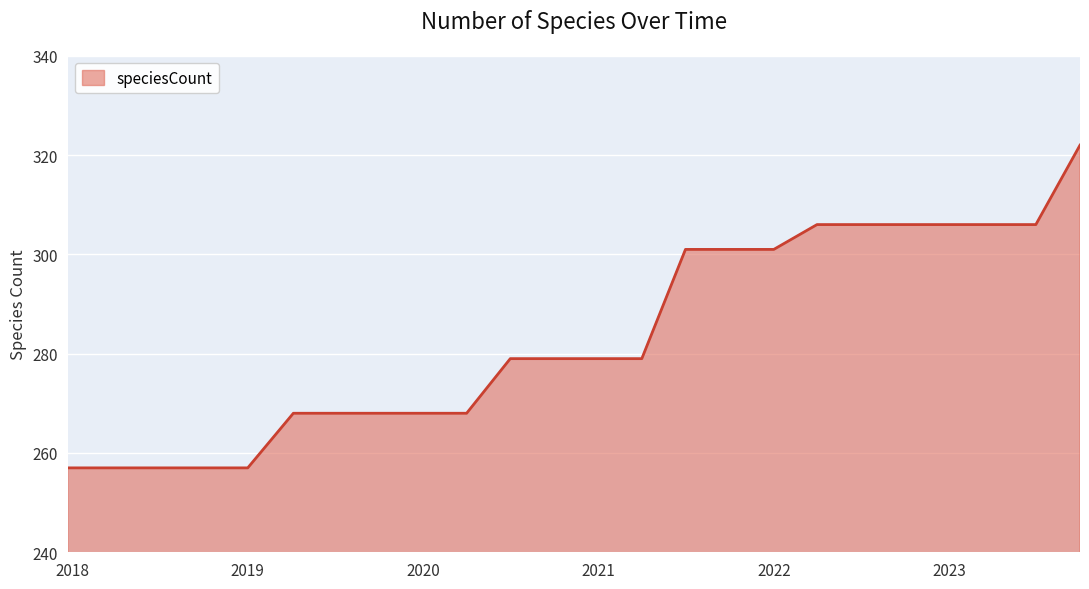

What is the maximum value shown in the chart?

322